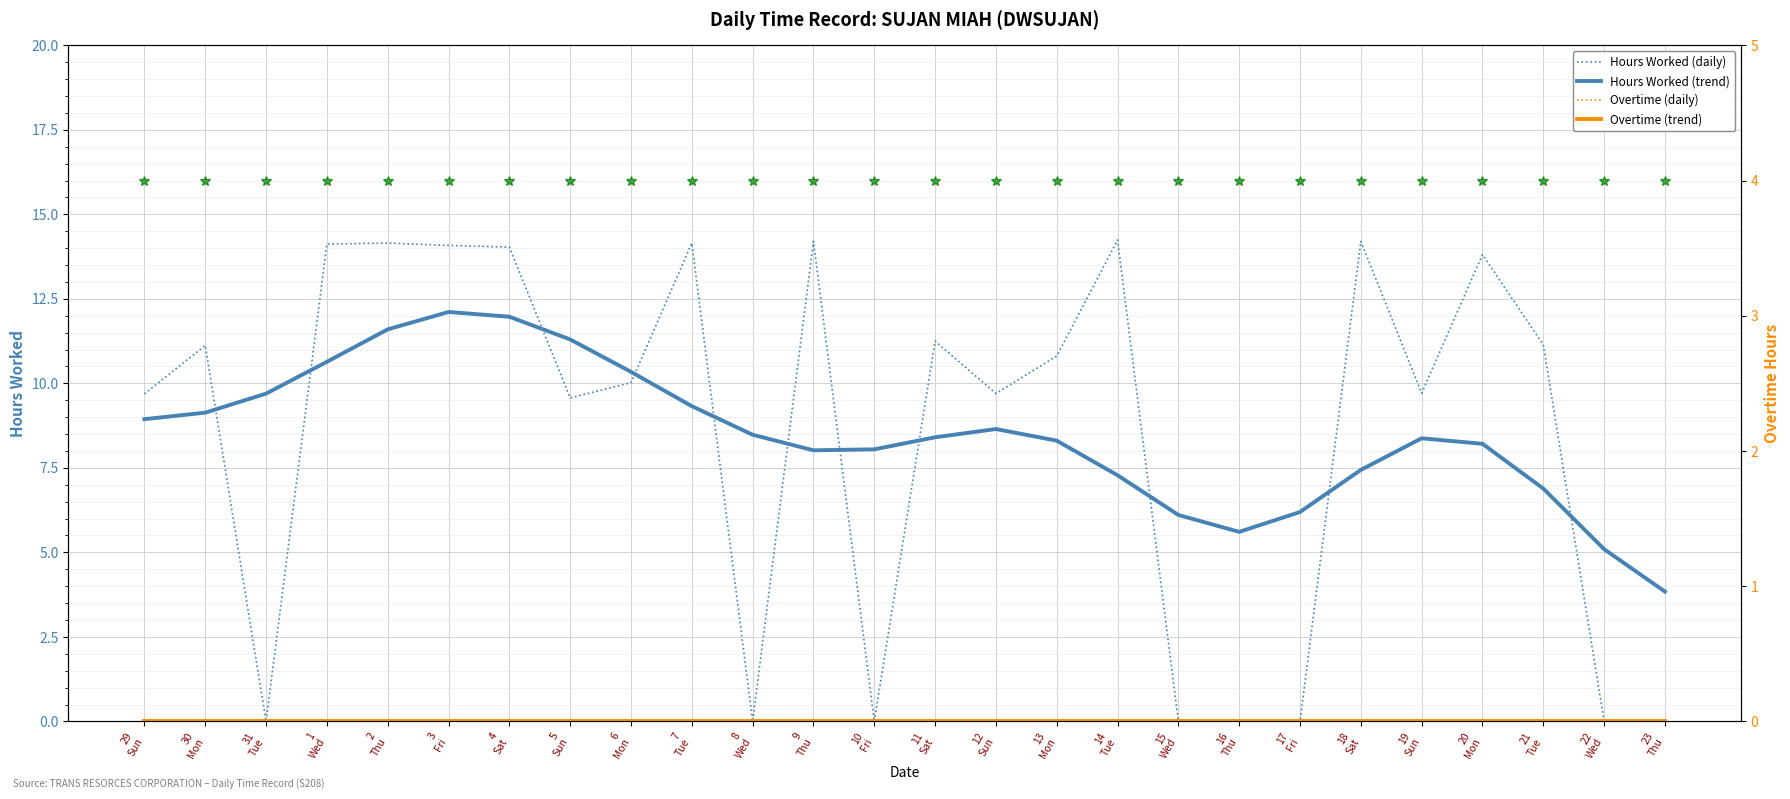

What is the spread (max minus min) of values at 6
Mon?

10.3